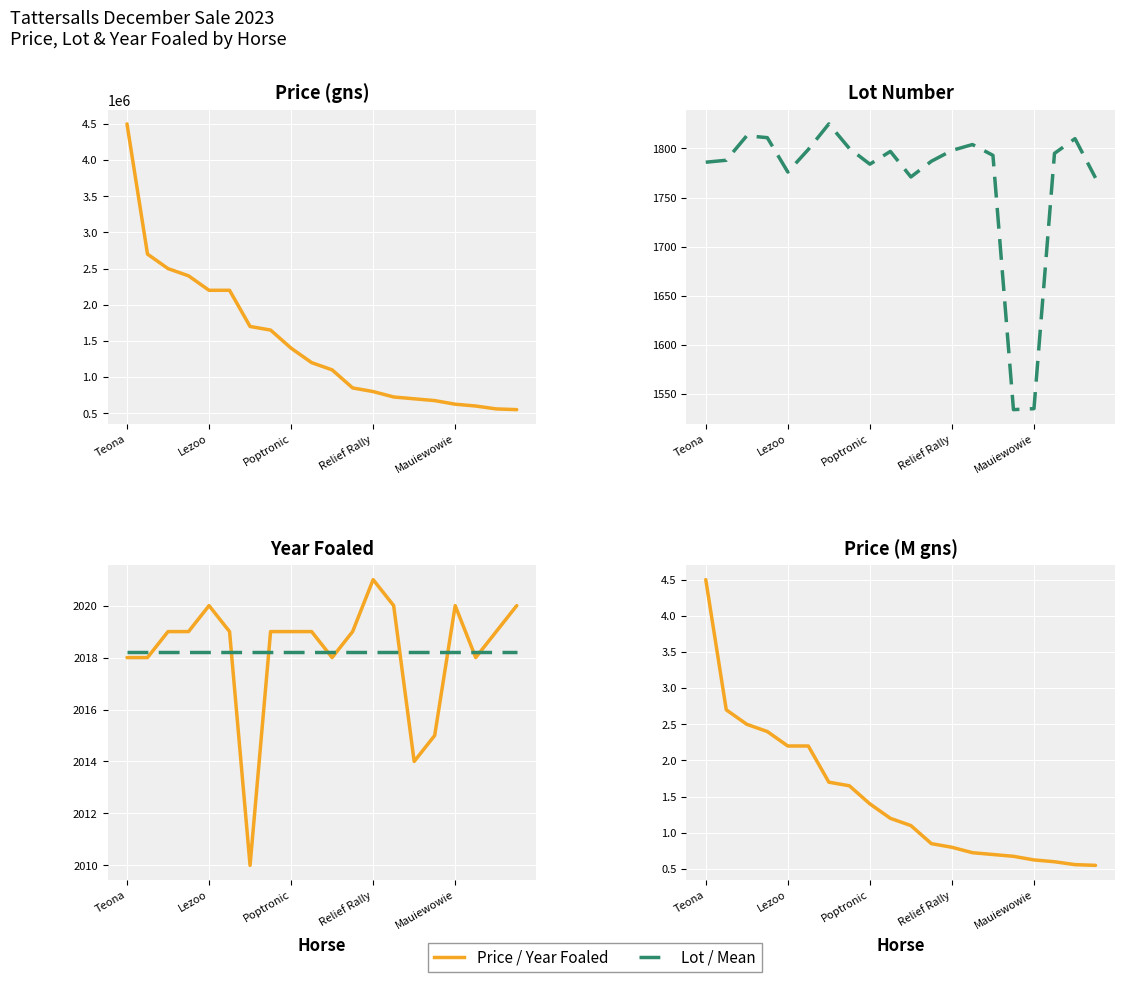

How many series are shown in this chart?

5